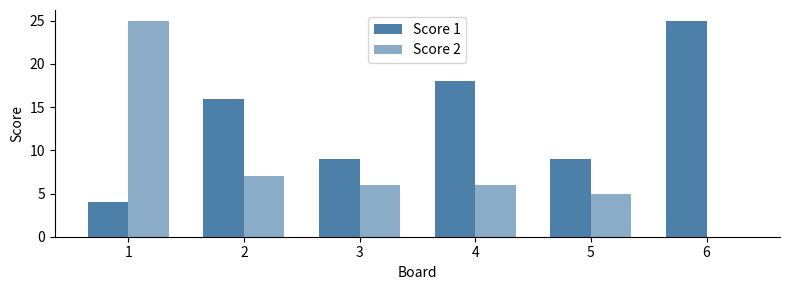

What is the highest value of the Score 1 series?

25